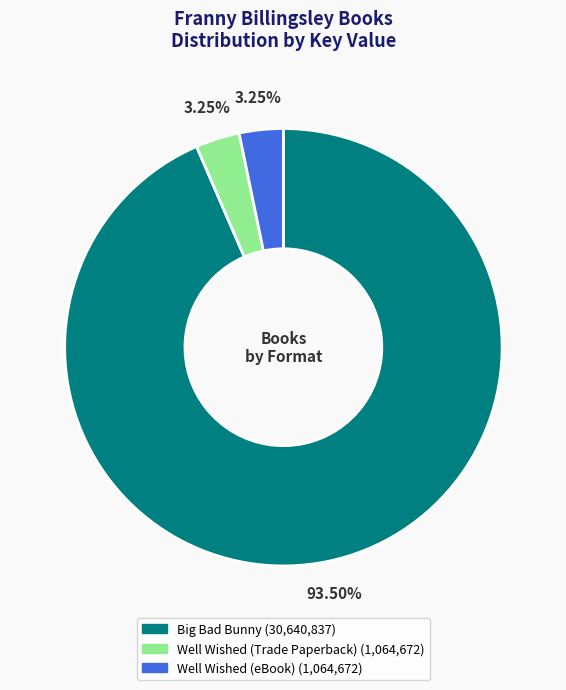

To the nearest percent, what is the combined percentage of Well Wished (eBook) and Big Bad Bunny?

97%